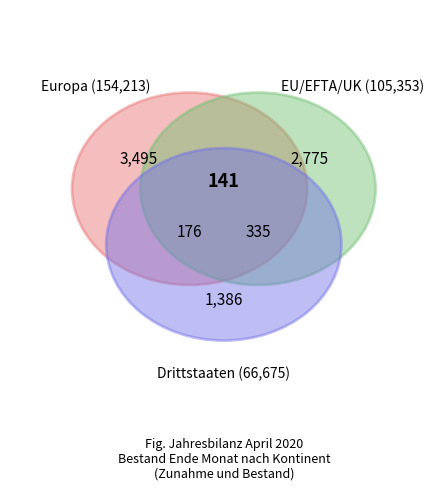

Which category has the biggest portion of the pie?

Europa